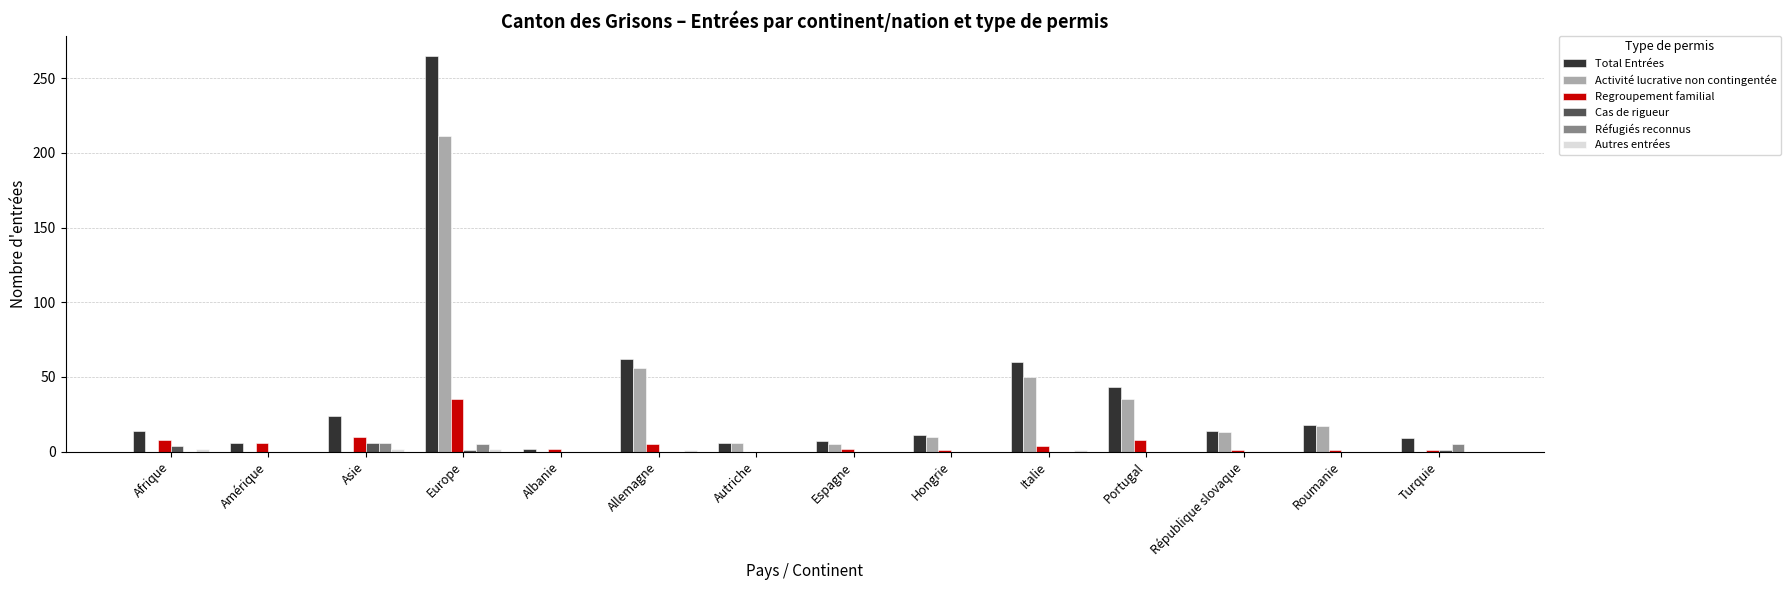

Is the value of Regroupement familial at Autriche greater than the value of Total Entrées at Afrique?

No